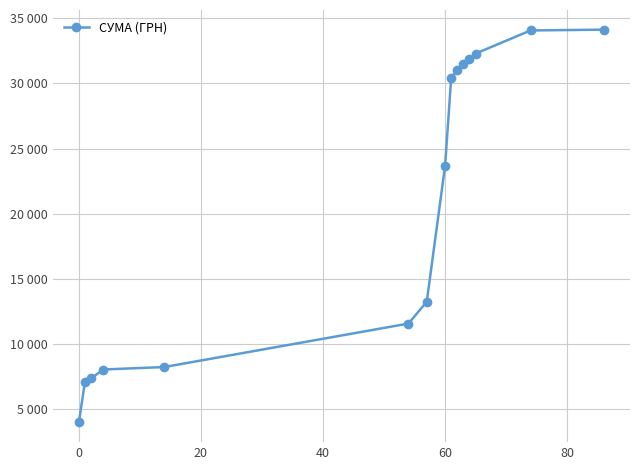

Reading left to right, transcribe all the data shown in this chart.

3959.6	7090.1	7342.3	8029.2	8219.0	11557.1	13234.1	23653.1	30390.1	31020.2	31521.4	31837.3	32289.1	34064.8	34127.8